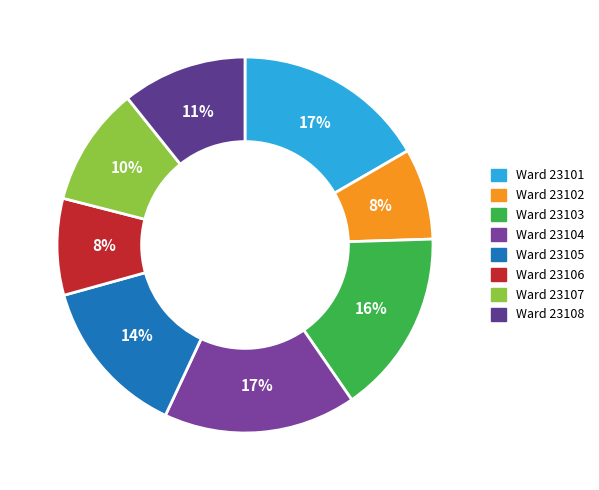

Count the number of slices in the pie.

8